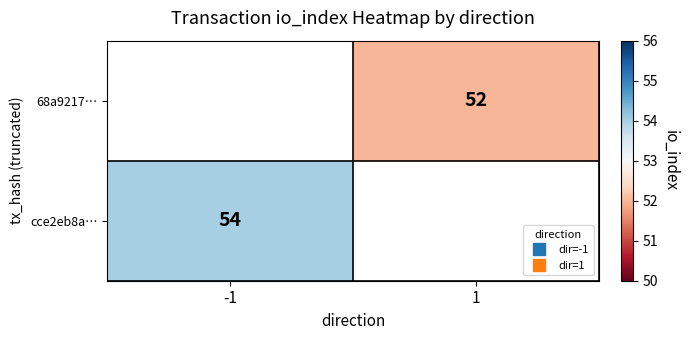

How many categories are shown in the chart?

2